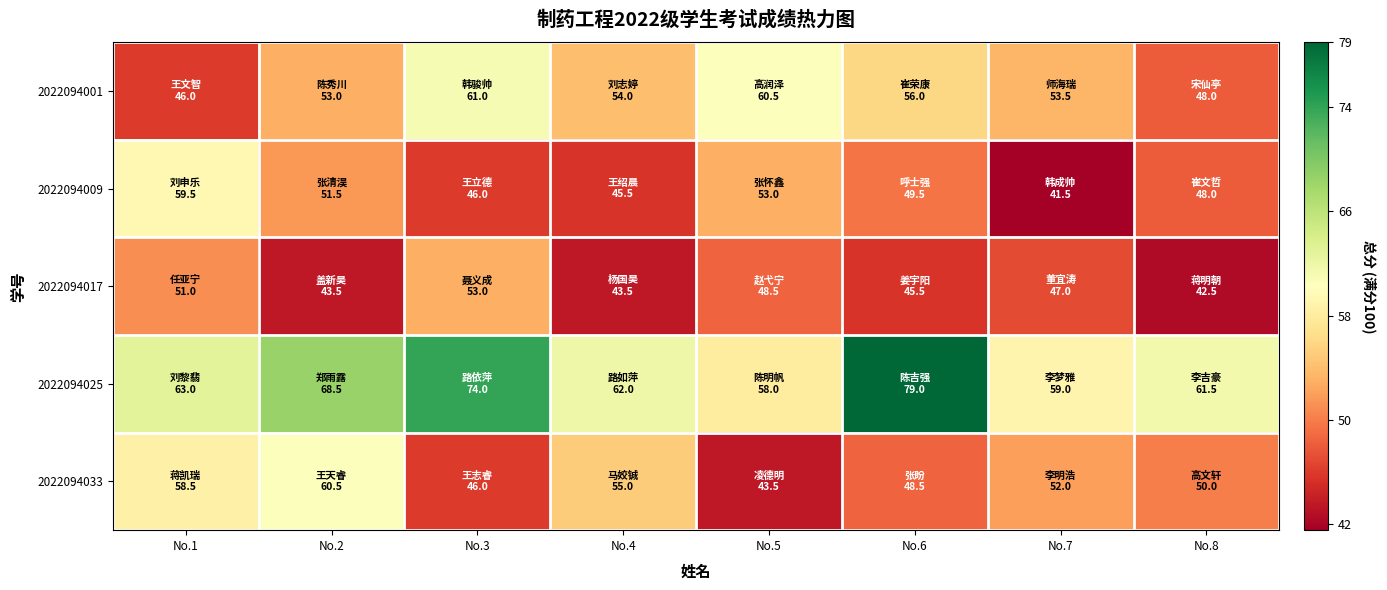

What is the total value across all series at No.8?

250.0